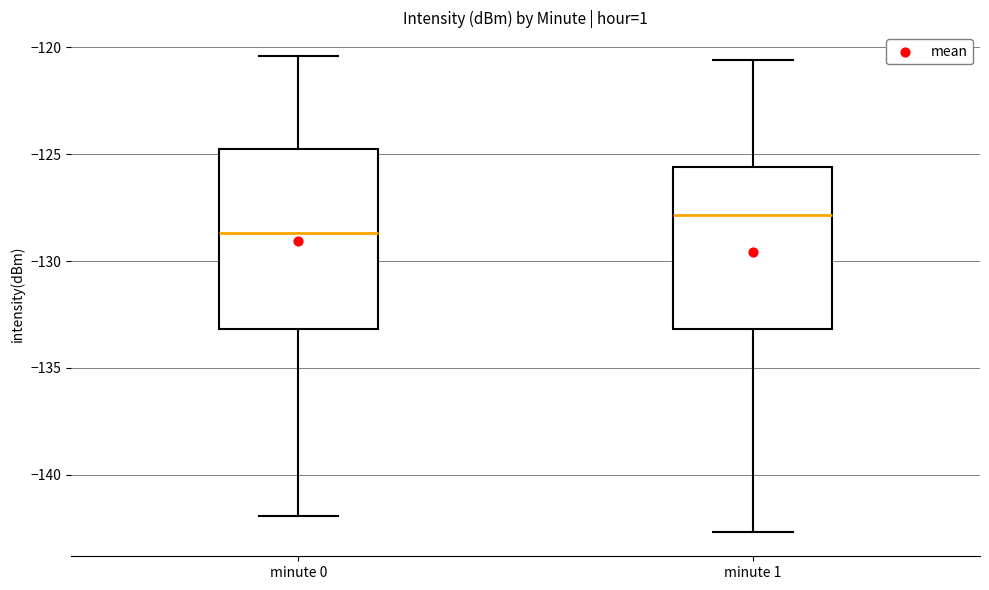

Which box's median line is the highest?

minute 1